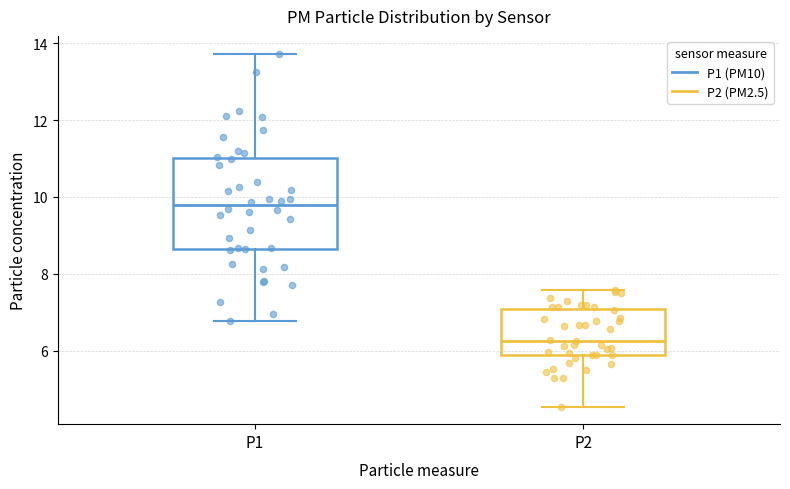

Which box has the lowest median line?

P2